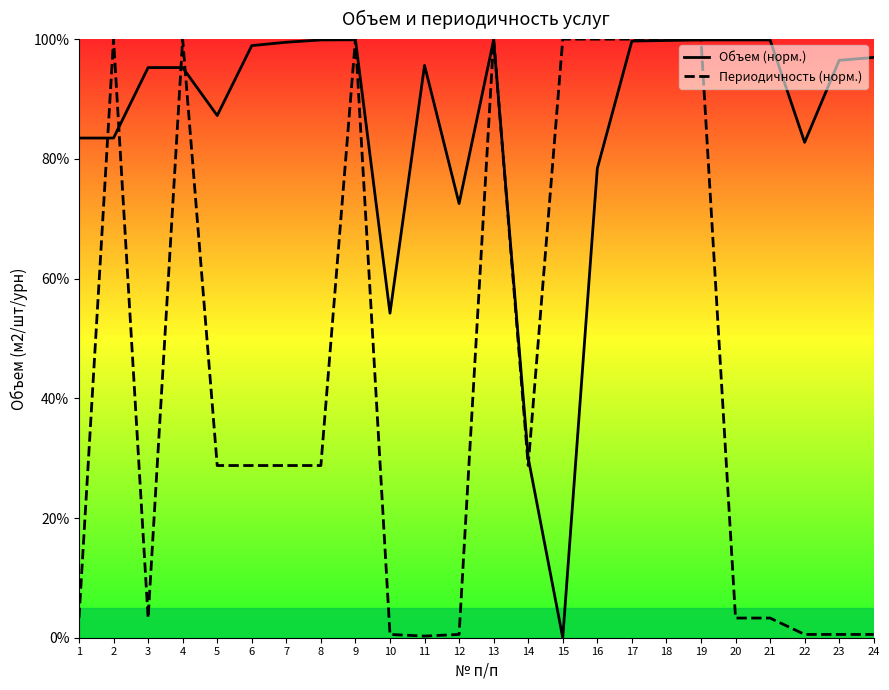

The value of Периодичность (норм.) at 7 is 28.8. True or false?

True